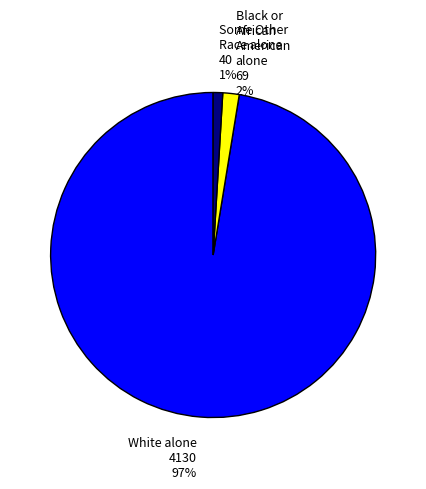

Which slice is the smallest?

Some Other Race alone 40 1%